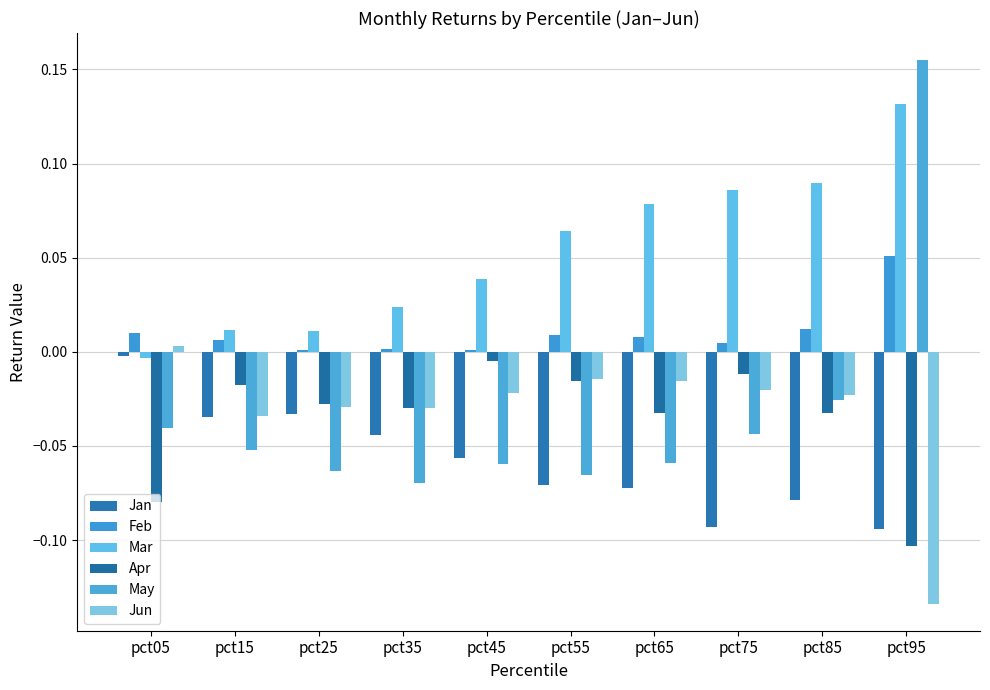

Which category has the highest value across all series?

pct95